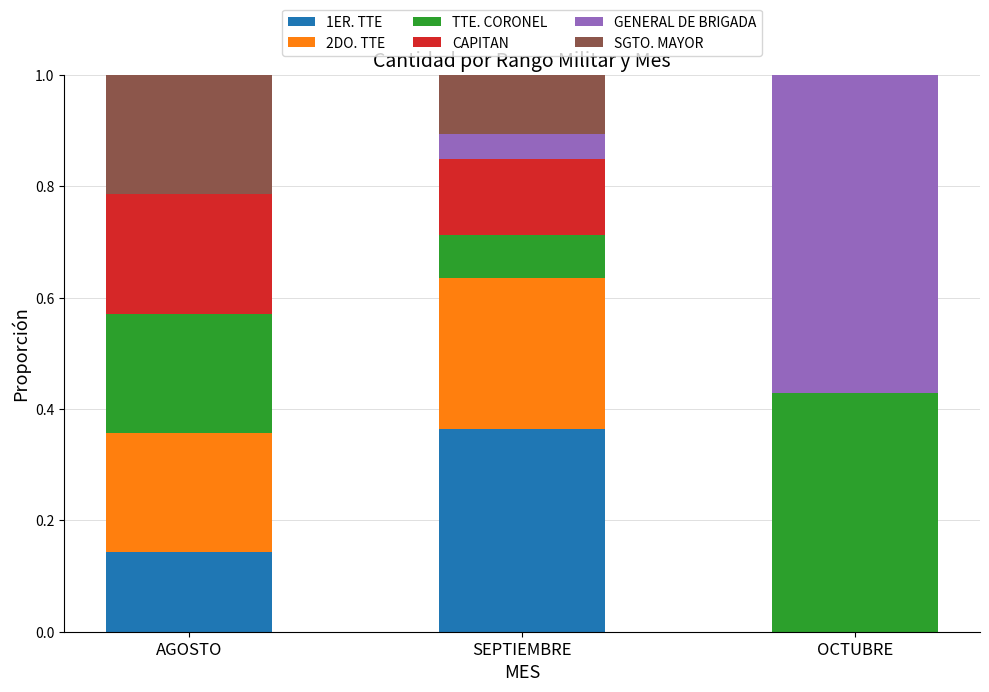

What is the total value across all series at OCTUBRE?

1.0